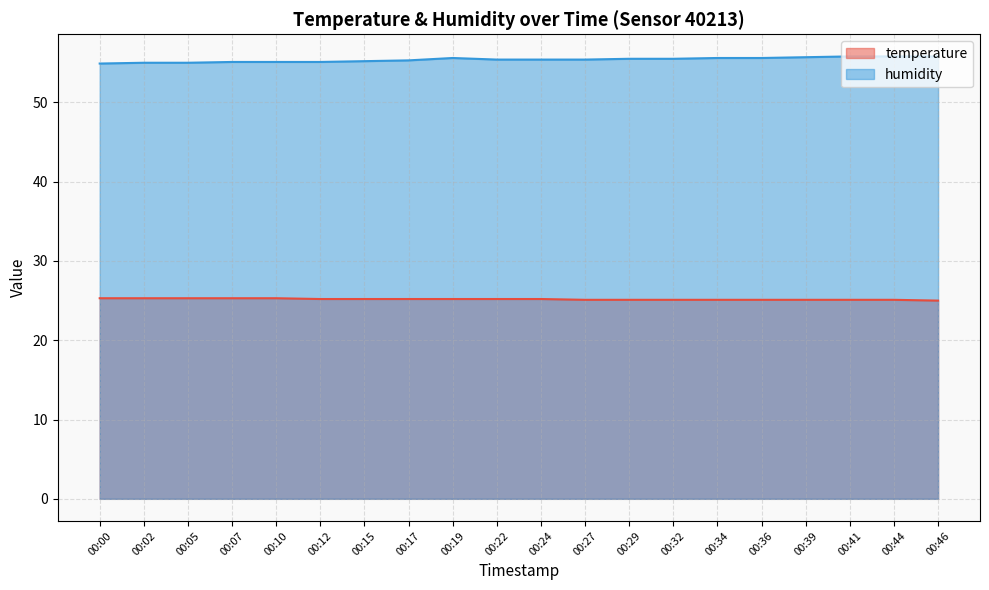

At which label is humidity closest to 55?

00:02